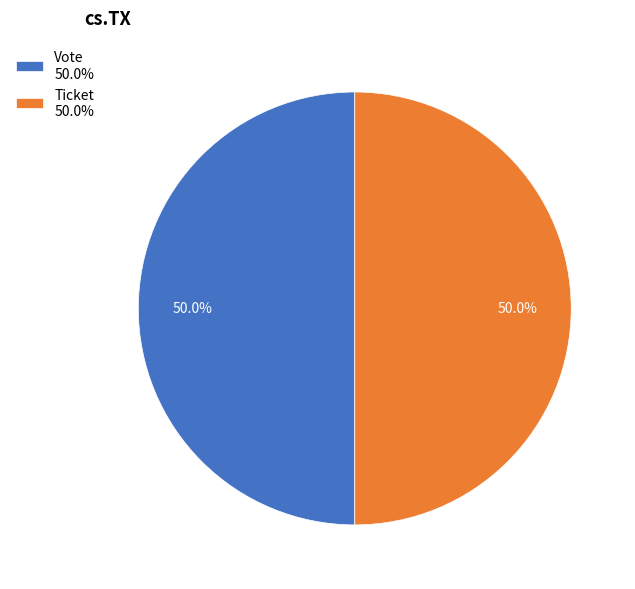

To the nearest percent, what is the average slice percentage?

50%